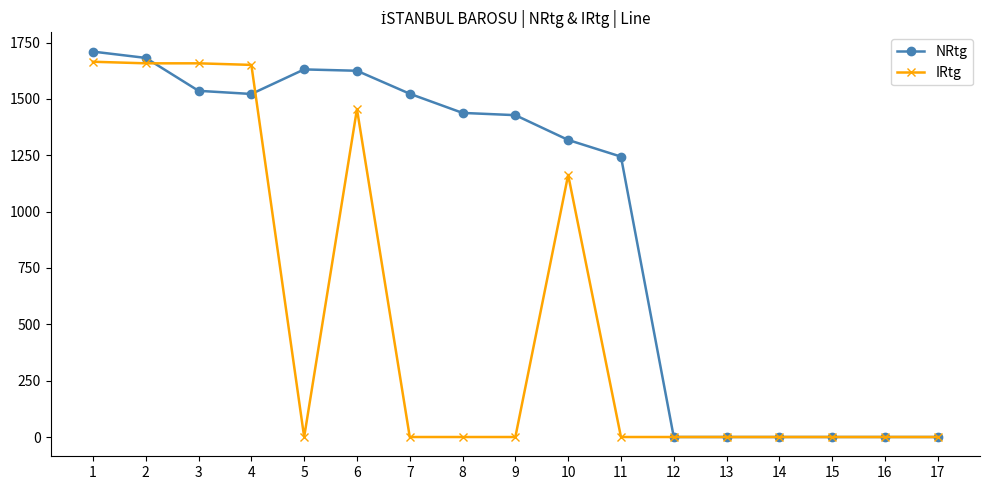

At how many categories does at least one series exceed 1116?

11